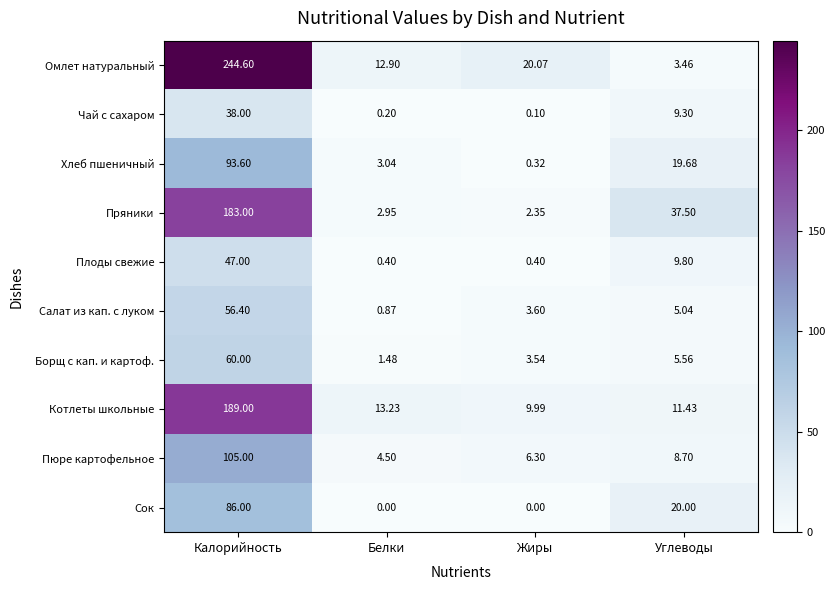

Which series changed the most between Жиры and Углеводы?

Пряники